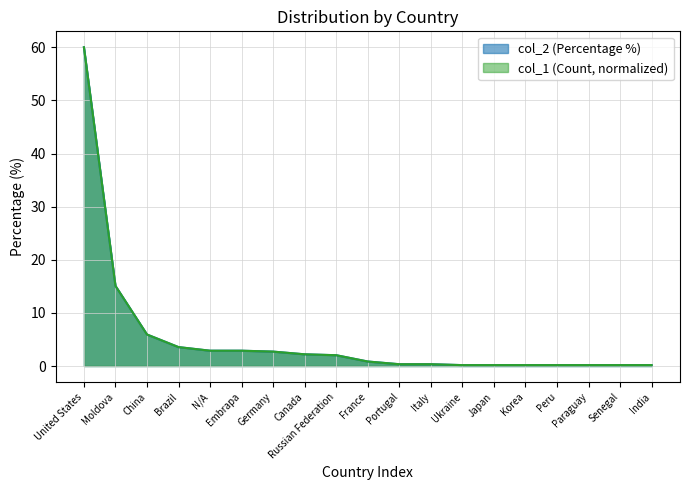

What is the sum of all col_2 values?

100.0